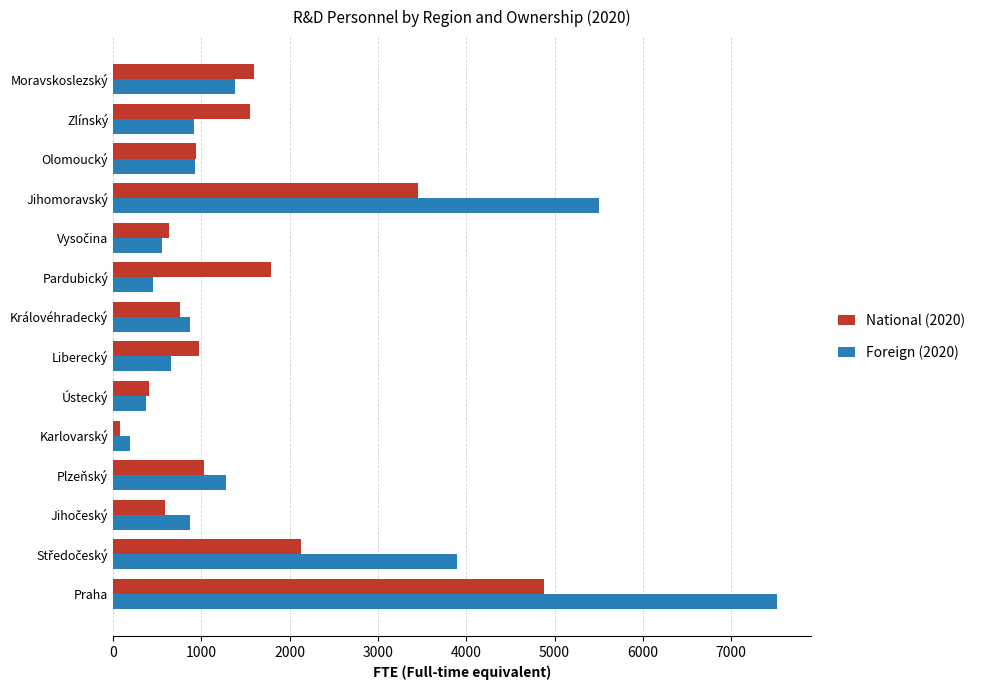

What is the total value across all series at Olomoucký?

1867.8